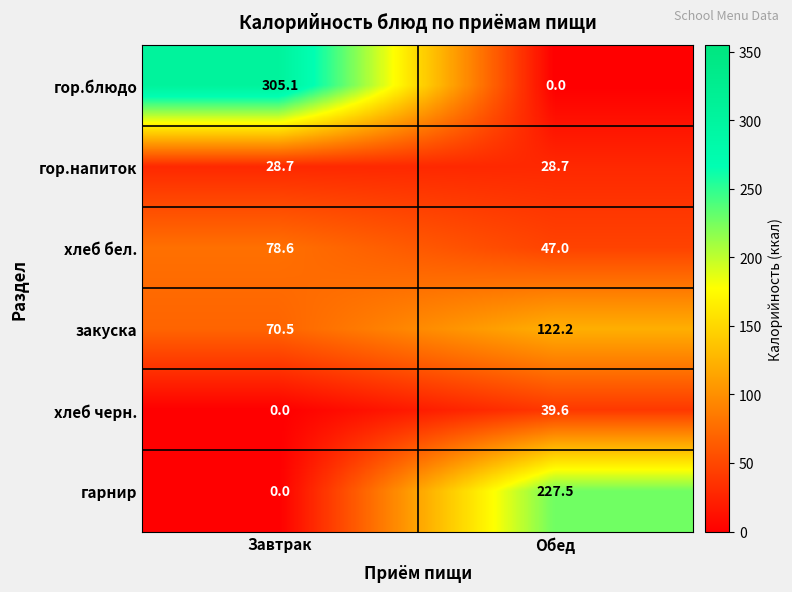

How many distinct data groups are displayed?

6